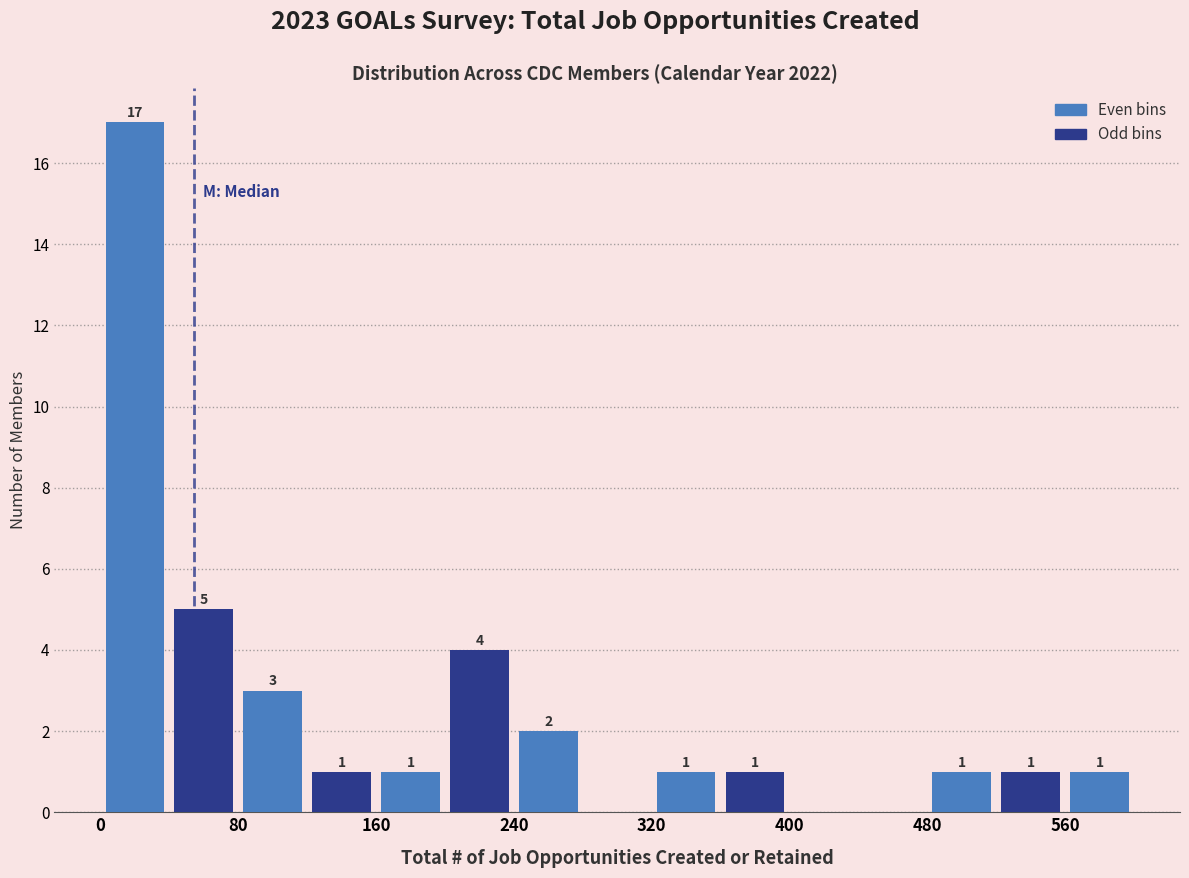

Over which range of the x-axis is the bar tallest?

0 to 40